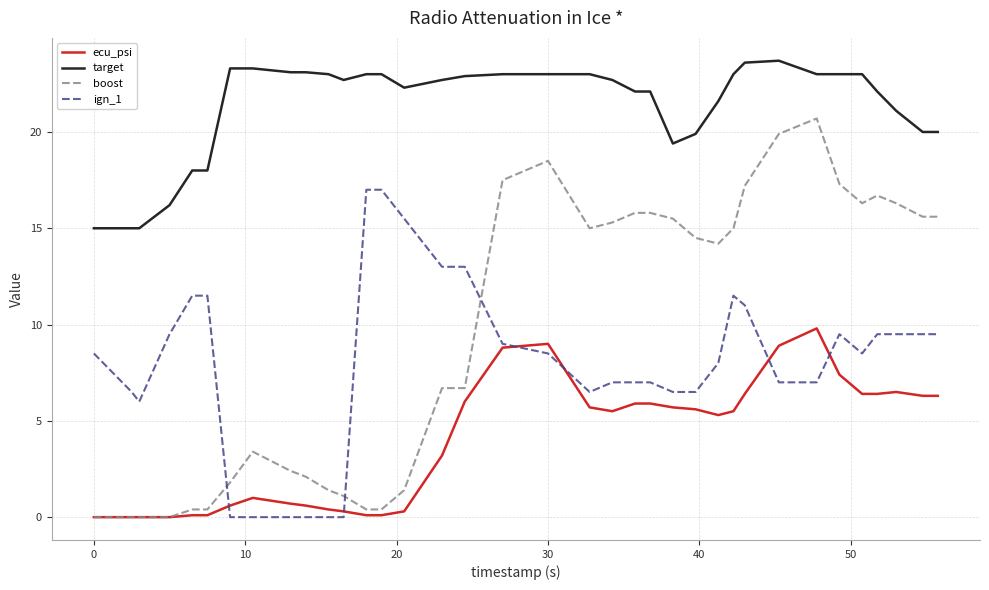

Rank the series by their maximum value, from highest to lowest.

target, boost, ign_1, ecu_psi